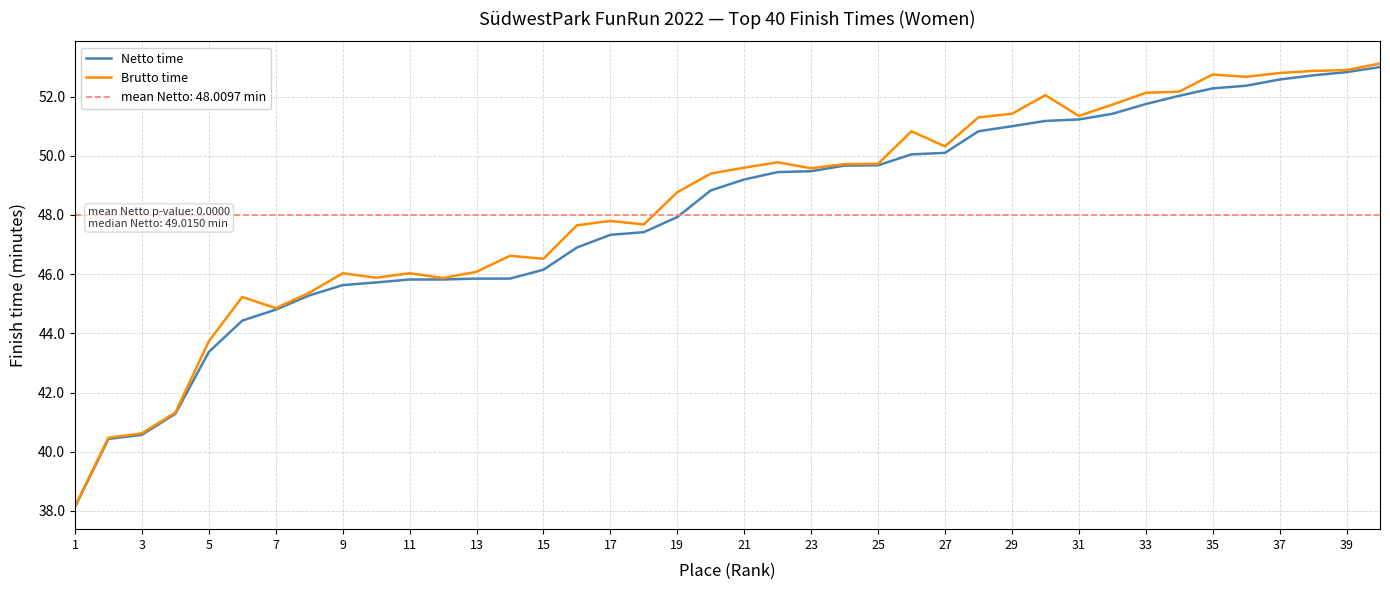

Rank the series by their maximum value, from lowest to highest.

Netto time, Brutto time